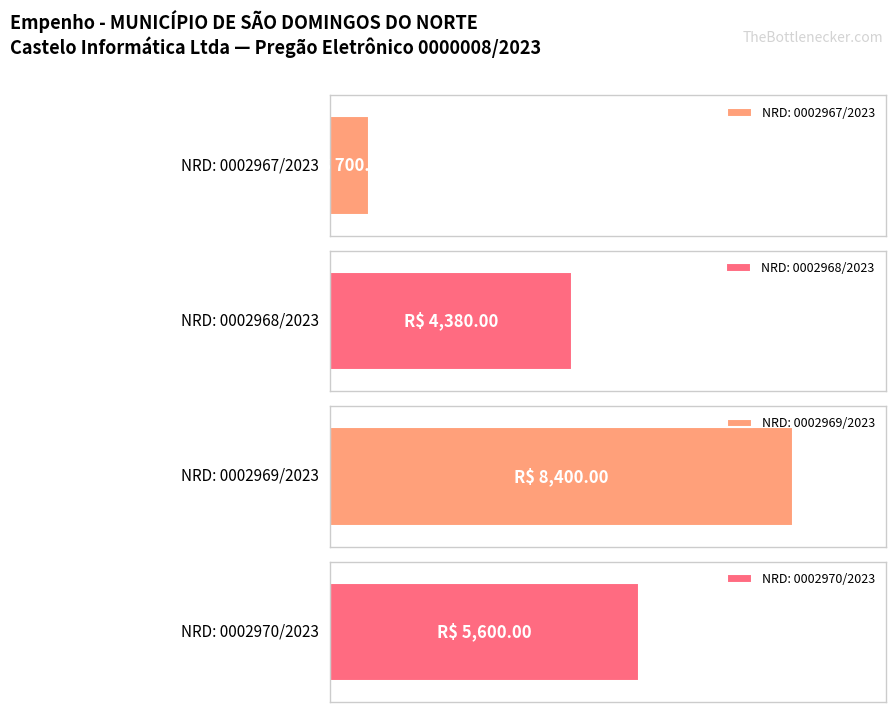

Approximately how many times larger is the value at 0002967/2023 compared to 0002969/2023?

0.1